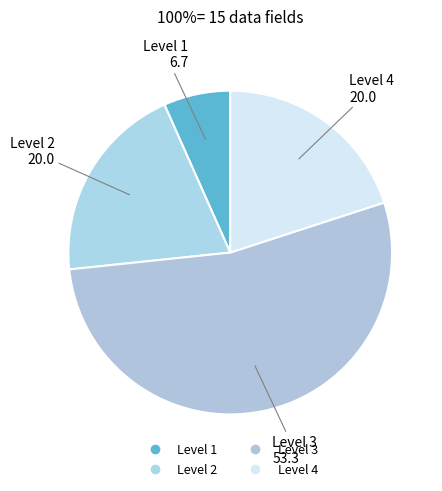

Which category has the biggest portion of the pie?

Level 3